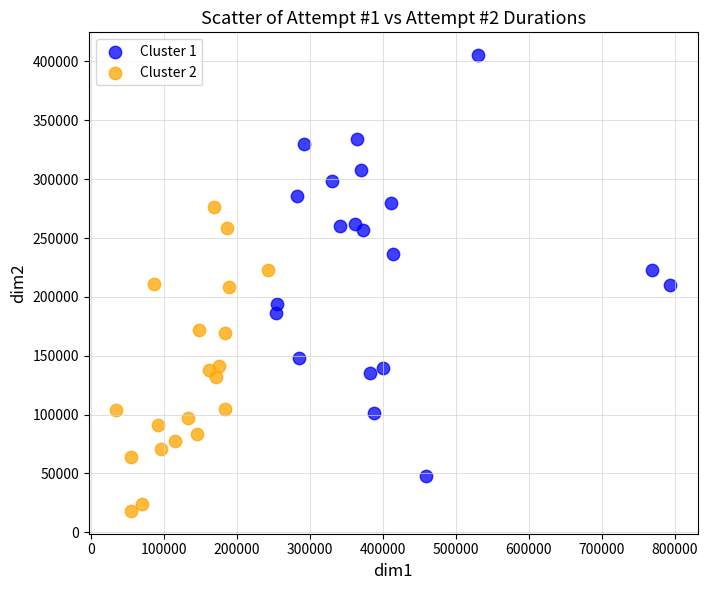

Which series contains the lowest Y value?

Cluster 2